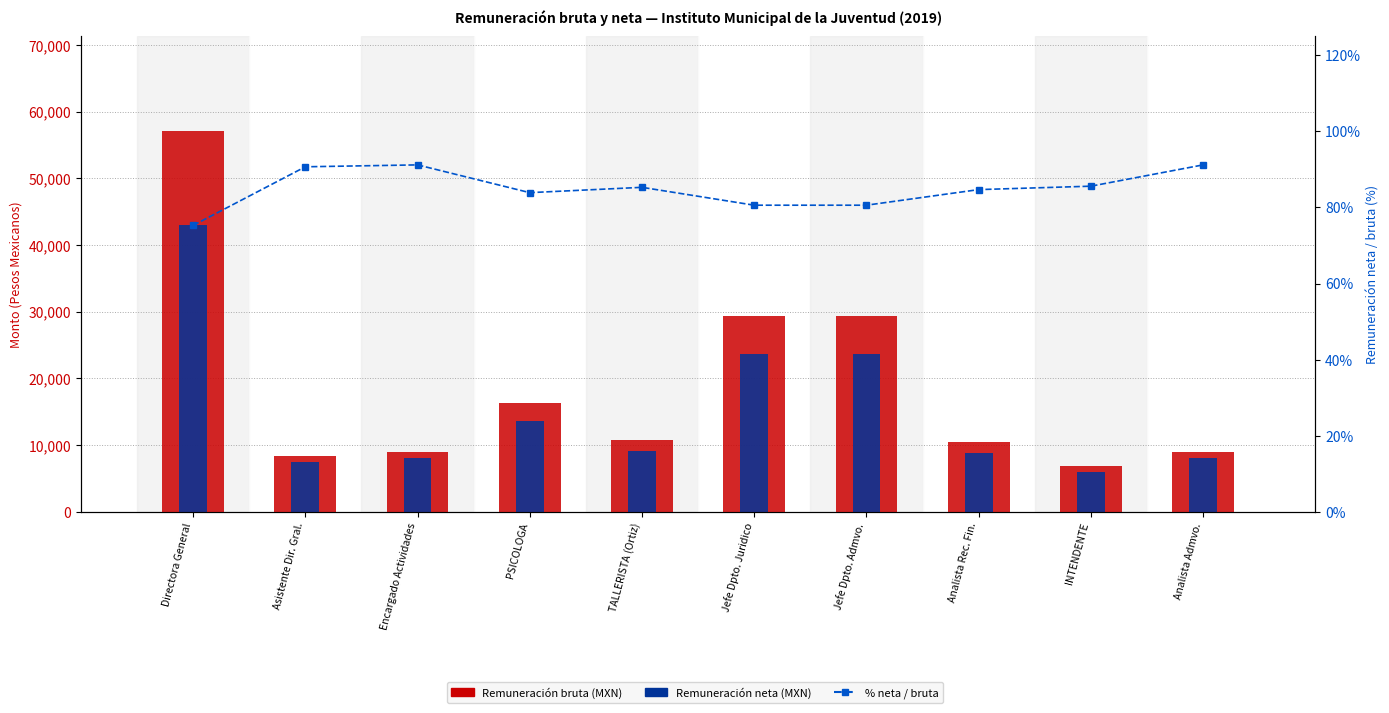

What is the total value across all series at Analista Rec. Fin.?

19367.9